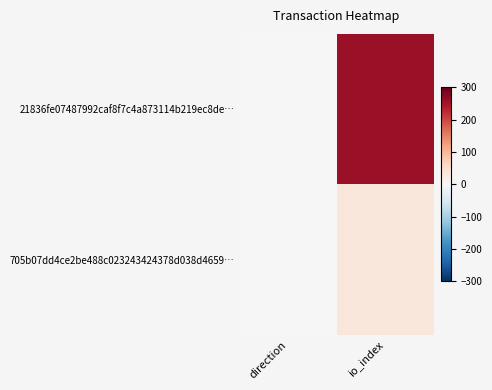

Reading right to left, what are all the values shown in this chart?

21836fe07487992caf8f7c4a873114b219ec8de…: io_index=258	direction=-1
705b07dd4ce2be488c023243424378d038d4659…: io_index=33	direction=1